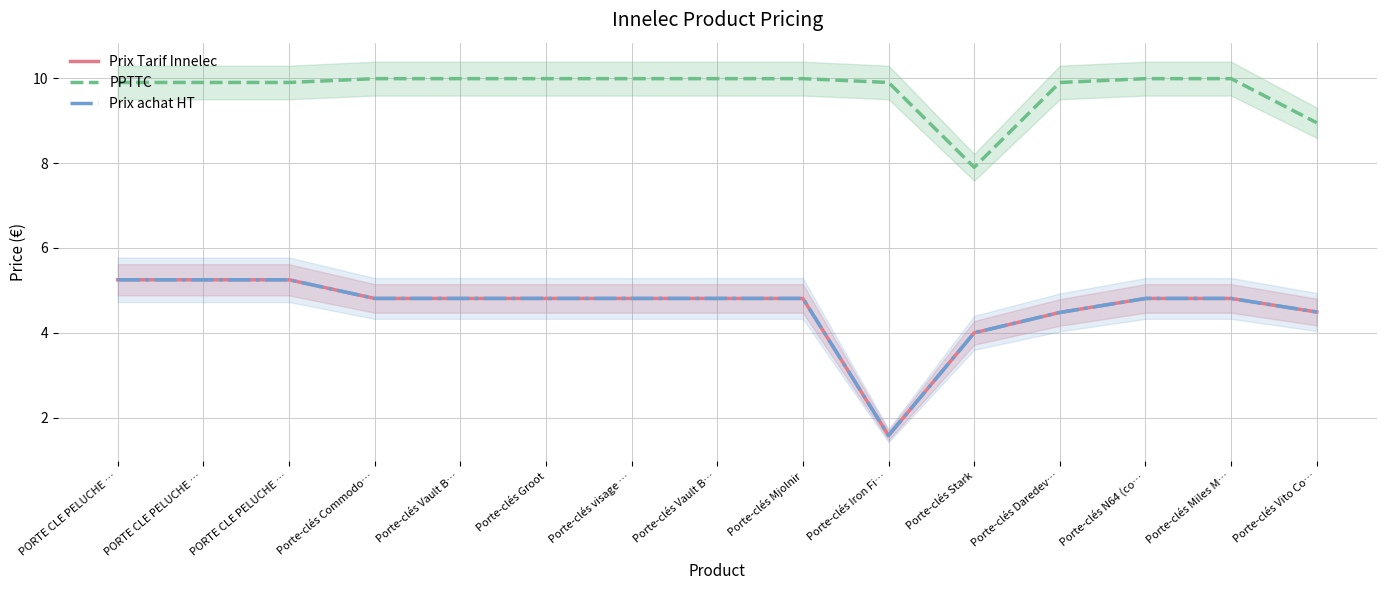

Read the PPTTC value at Porte-clés Groot.

10.0